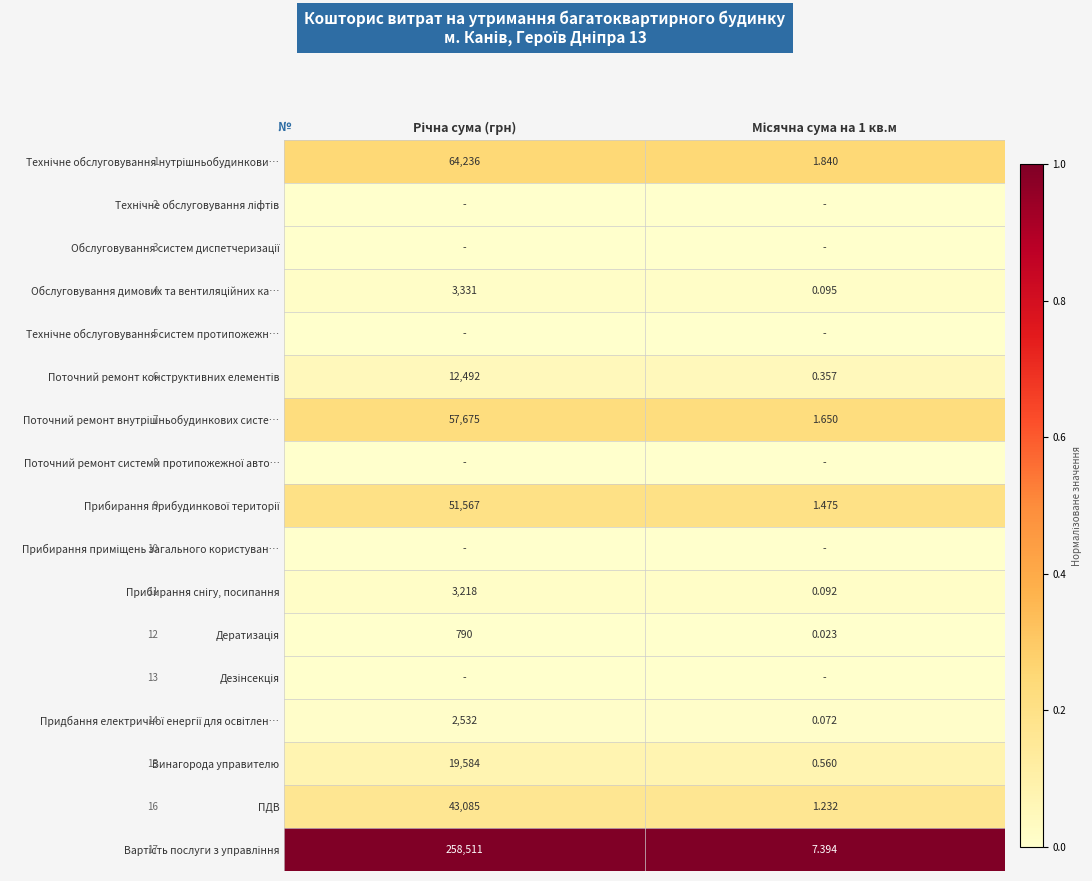

Is it true that Прибирання приміщень загального користуван… equals 0.0 at Місячна сума на 1 кв.м?

True